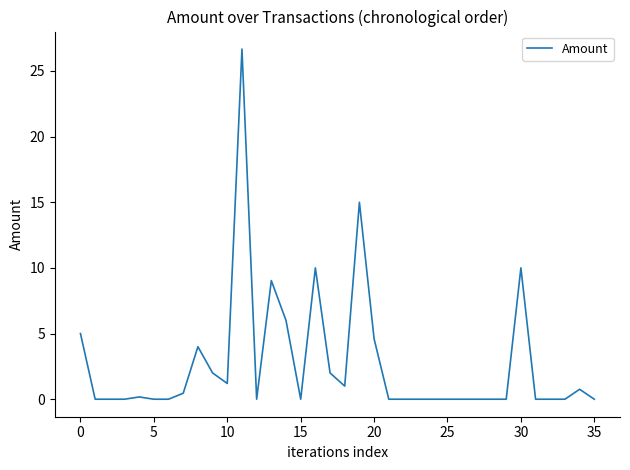

What is the greatest value displayed?

26.7